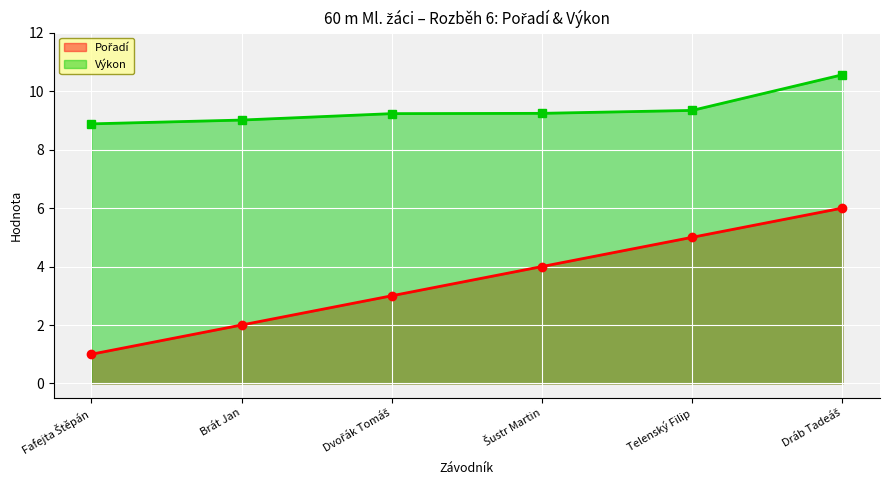

True or false: Výkon and Pořadí cross at least once.

False